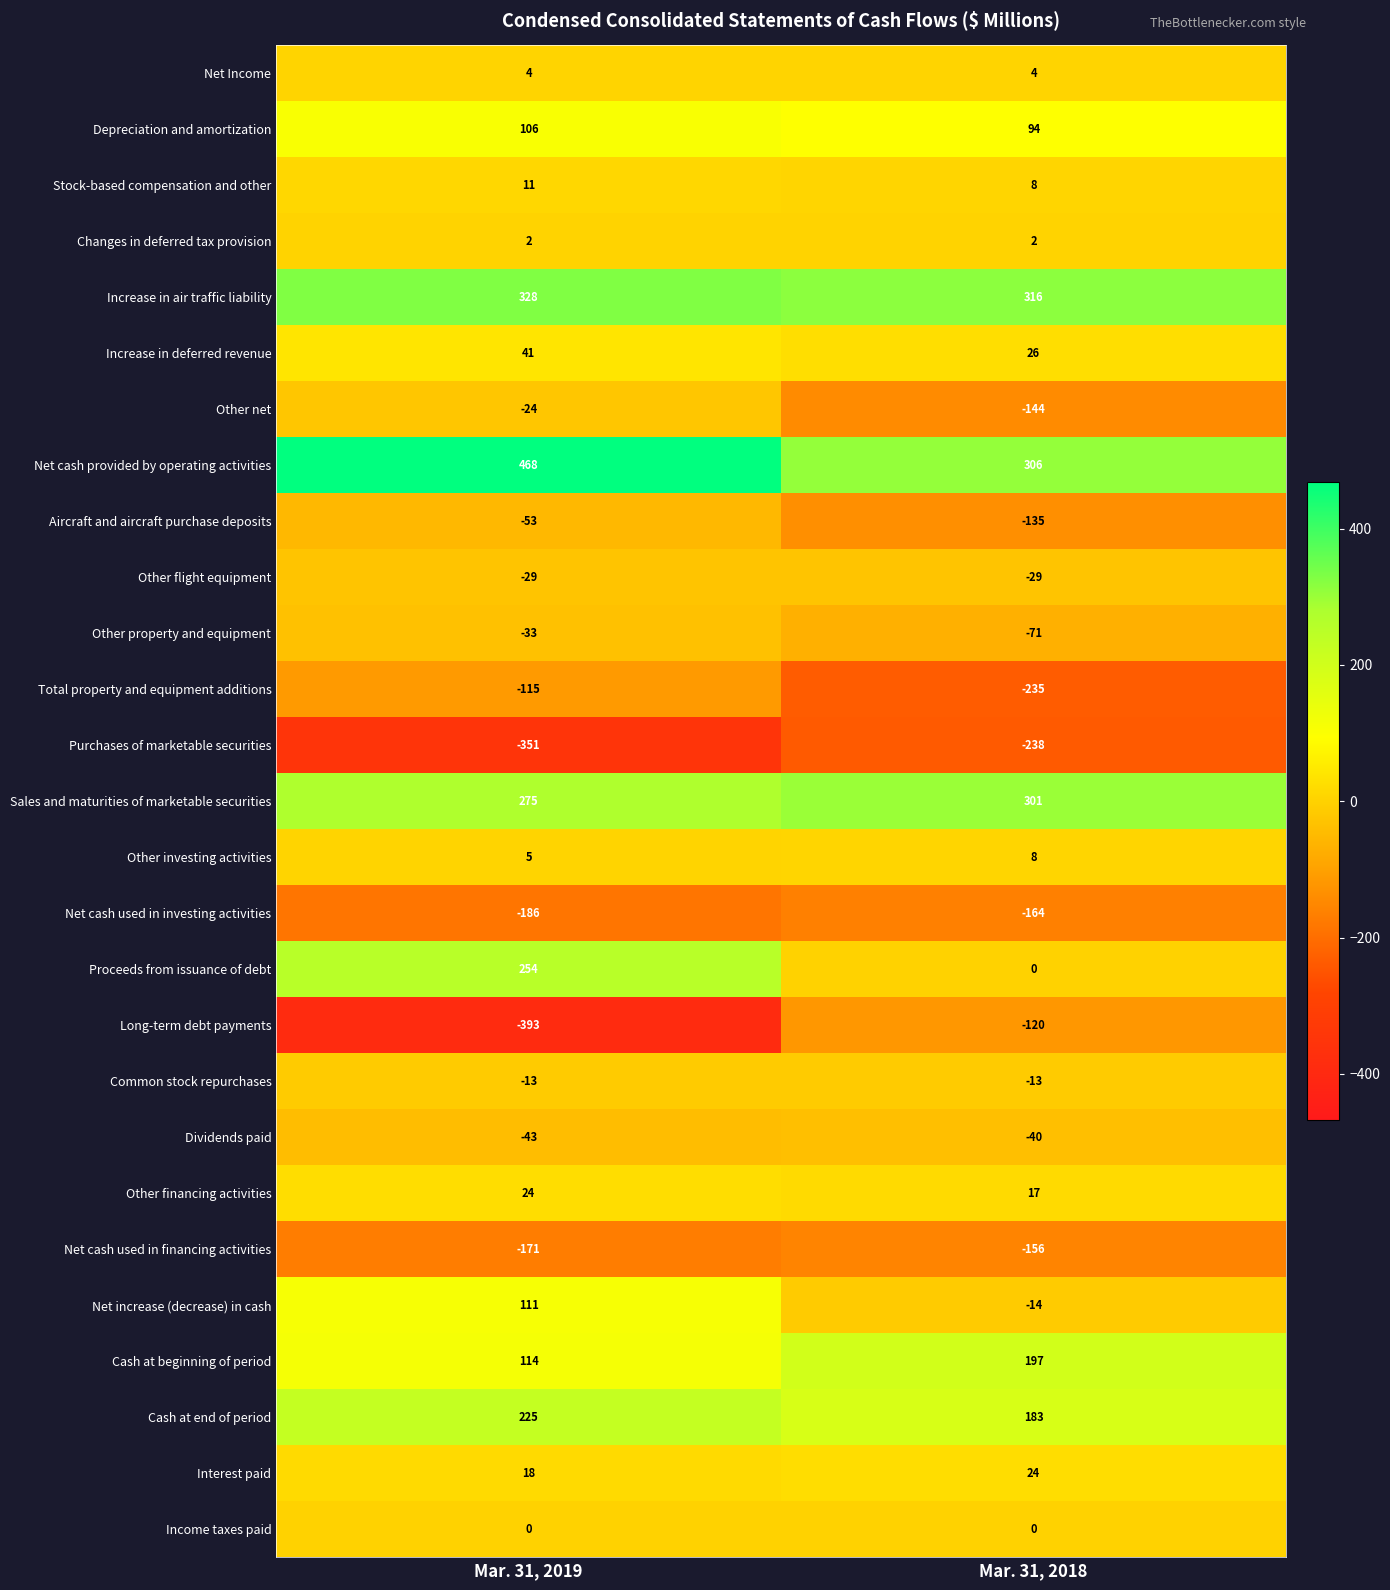

At which category does the chart reach its minimum across all series?

Mar. 31, 2019